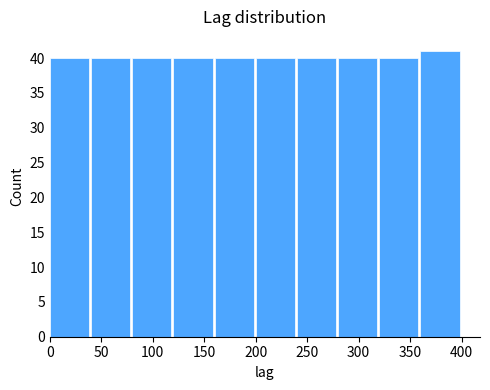

Reading left to right, transcribe this chart: for each bar, give the range it covers on the x-axis and its height. The values are not printed on the chart, so give them approximately, as read against the axis.

0 to 40: 40
40 to 80: 40
80 to 120: 40
120 to 160: 40
160 to 200: 40
200 to 240: 40
240 to 280: 40
280 to 320: 40
320 to 360: 40
360 to 400: 41